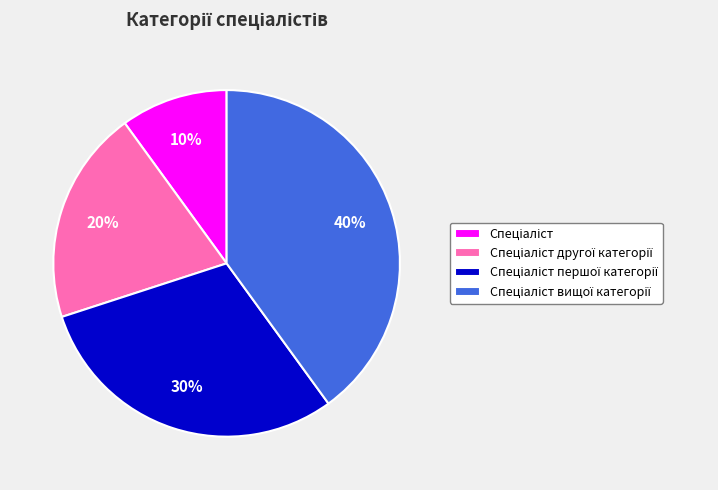

Is there a majority slice in this chart?

No